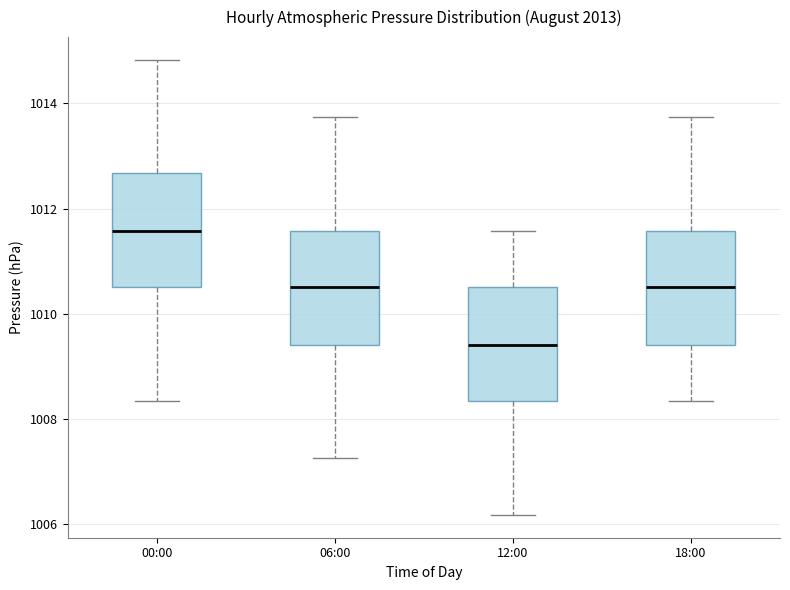

Where does the upper whisker of the box for 18:00 end on the y-axis? The values are not printed on the chart, so give them approximately, as read against the axis.

1013.8